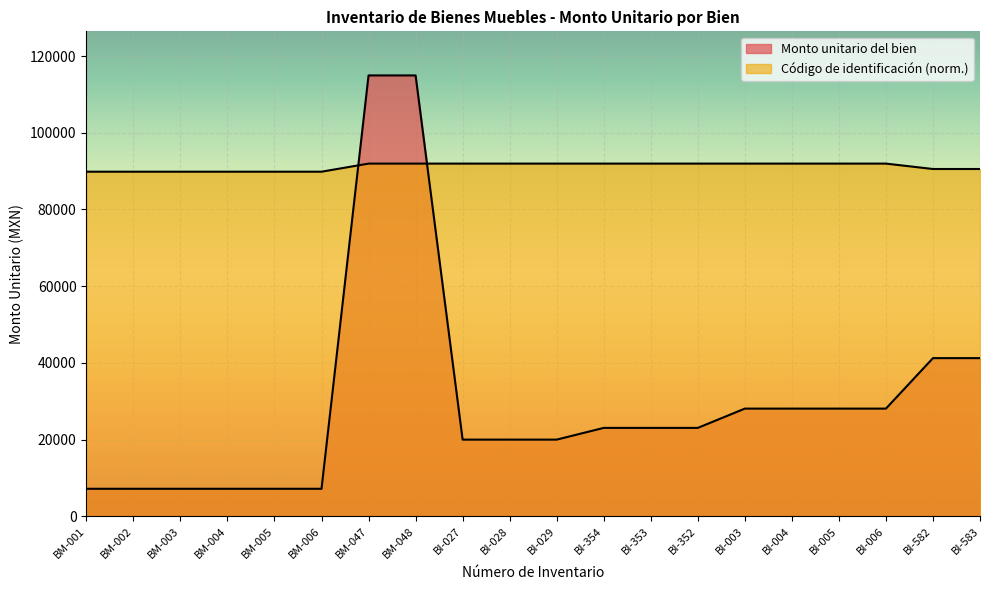

At which category is the sum across all series the highest?

BM-048